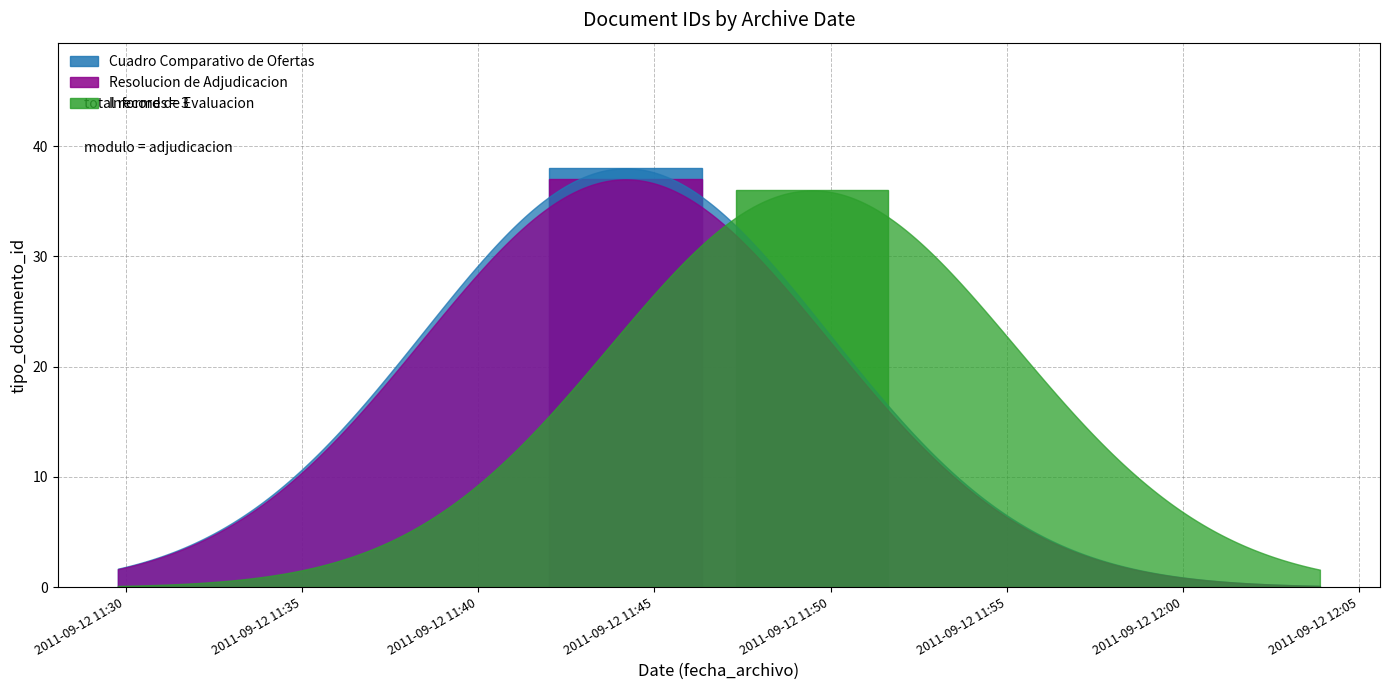

Is it true that the value at 2011-09-12 11:44:11 is 38?

True